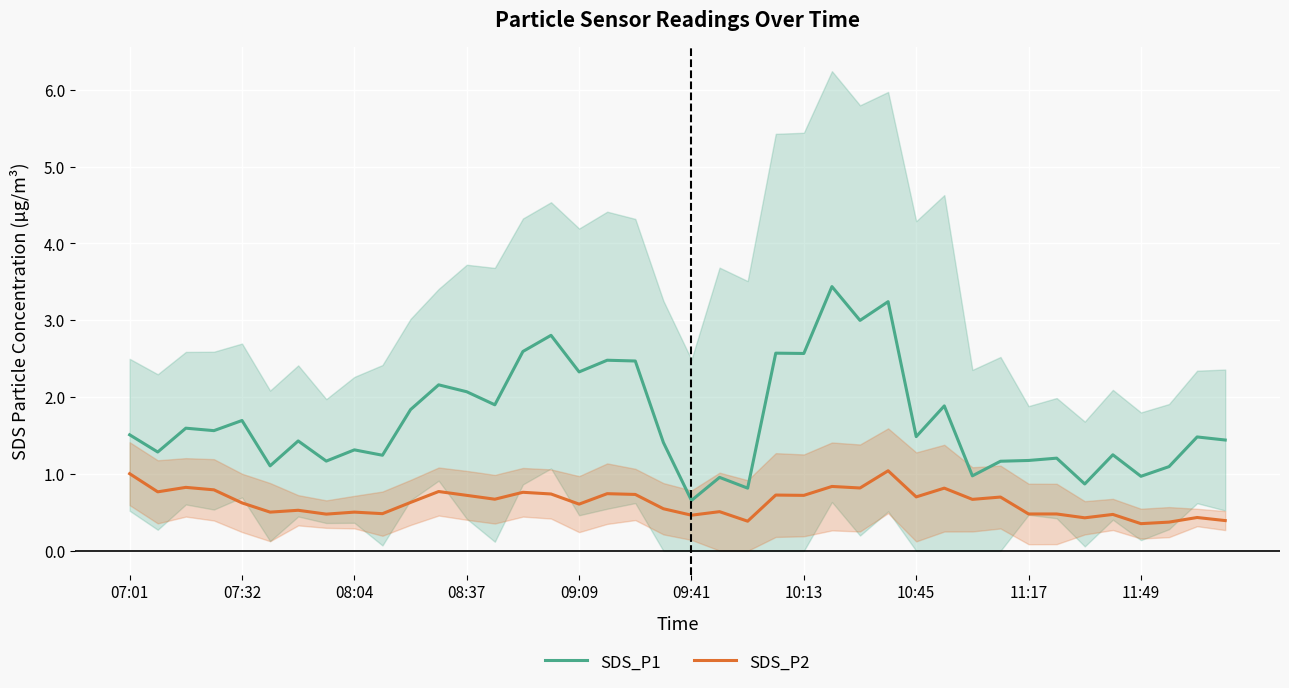

At which label does SDS_P1 first exceed 1?

07:01